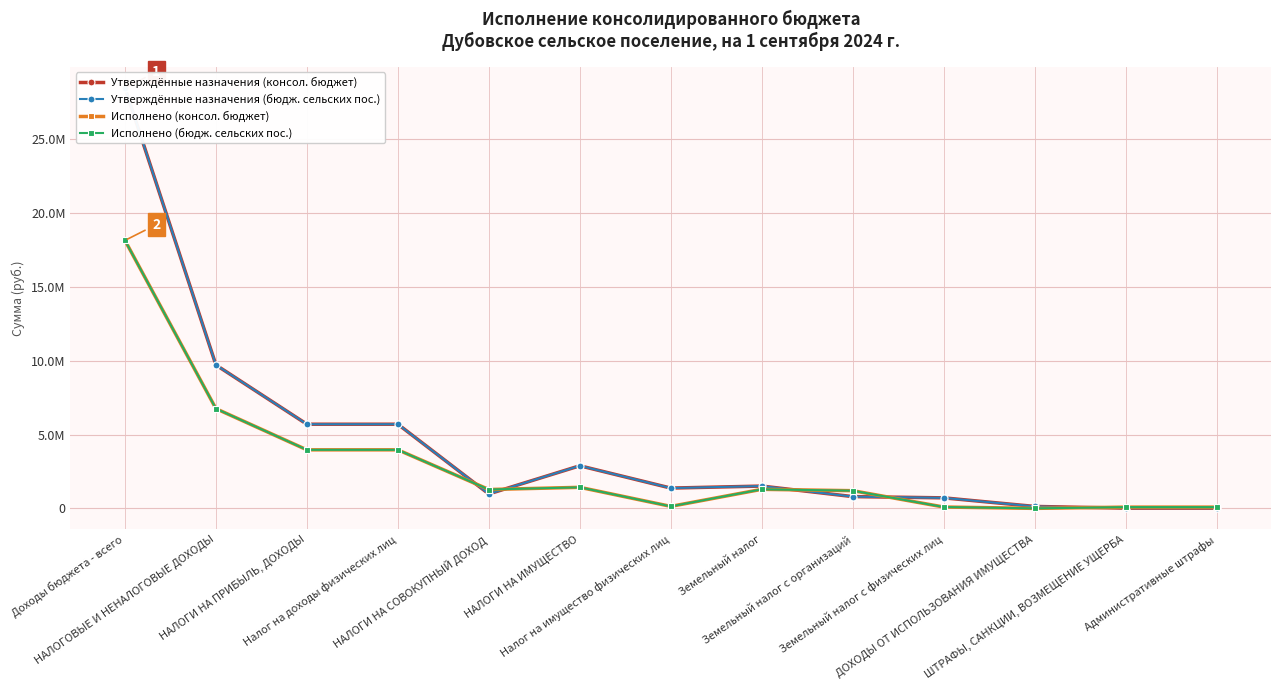

What is the difference between the Утверждённые назначения (консол. бюджет) values at НАЛОГИ НА ИМУЩЕСТВО and НАЛОГИ НА ПРИБЫЛЬ, ДОХОДЫ?

2812200.0